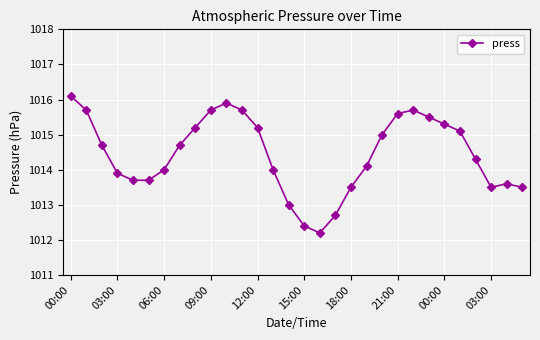

How many lines are shown in the chart?

1